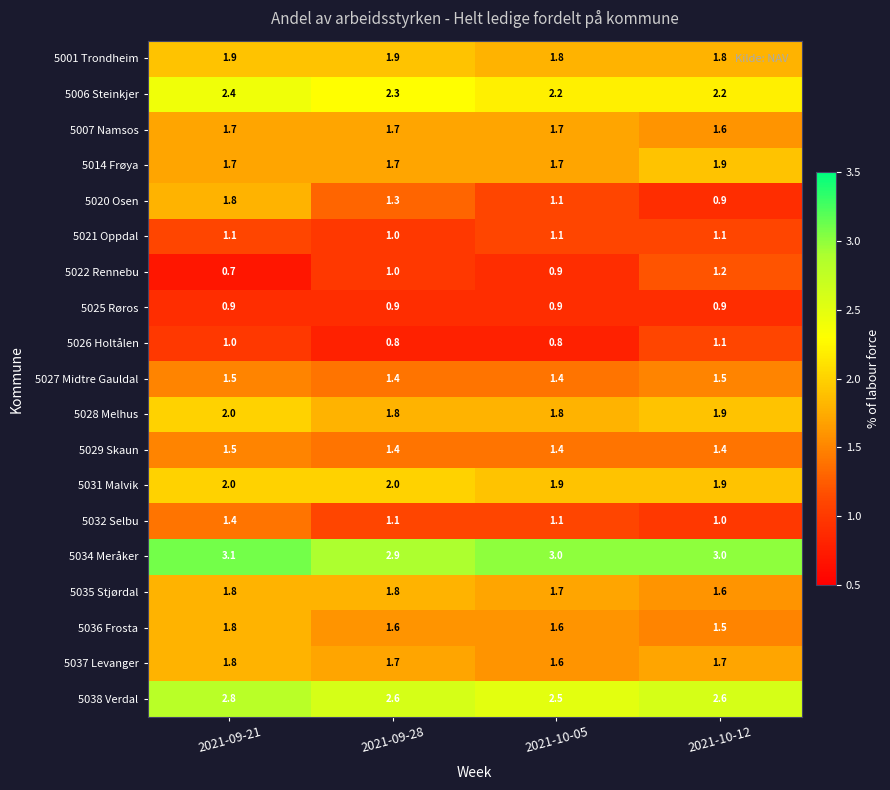

What is the spread (max minus min) of values at 2021-09-21?

2.4